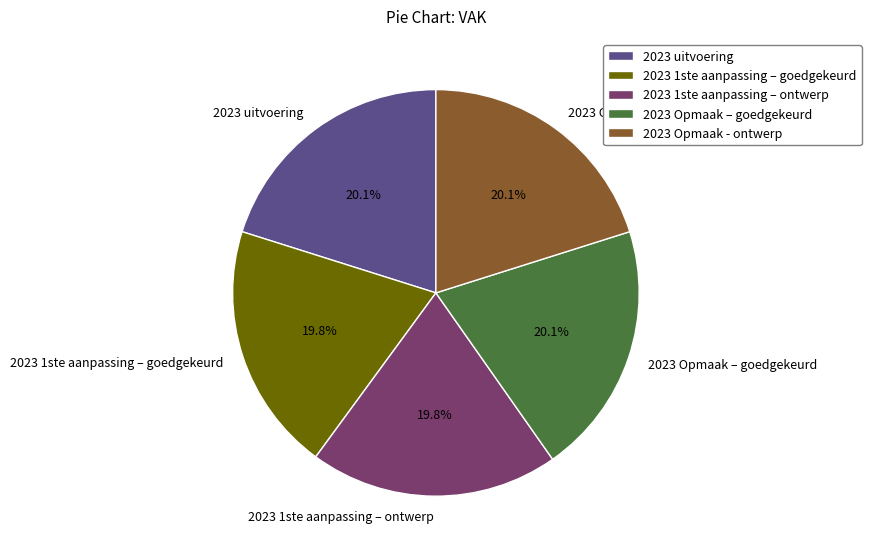

To the nearest percent, what is the combined percentage of 2023 Opmaak - ontwerp and 2023 Opmaak – goedgekeurd?

40%